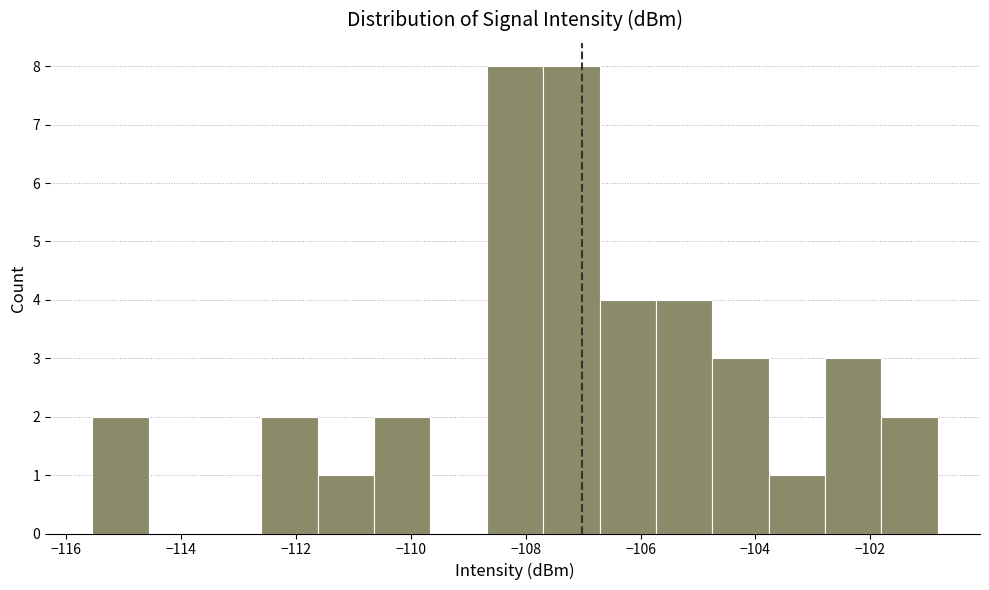

Reading left to right, list every bar in this chart as the range it spans on the x-axis followed by its height. Neither the bar edges nor the heights are printed on the chart, so give them approximately, as read against the axes.

-115.6 to -114.6: 2
-114.6 to -113.6: 0
-113.6 to -112.6: 0
-112.6 to -111.6: 2
-111.6 to -110.6: 1
-110.6 to -109.6: 2
-109.6 to -108.6: 0
-108.6 to -107.6: 8
-107.6 to -106.8: 8
-106.8 to -105.8: 4
-105.8 to -104.8: 4
-104.8 to -103.8: 3
-103.8 to -102.8: 1
-102.8 to -101.8: 3
-101.8 to -100.8: 2